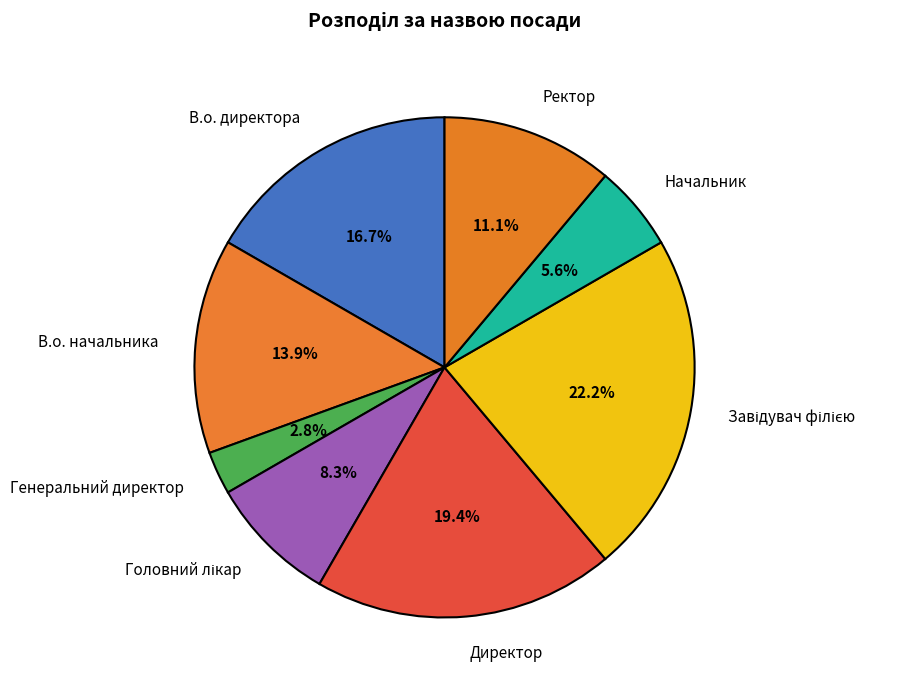

To the nearest percent, what is the average slice percentage?

12%